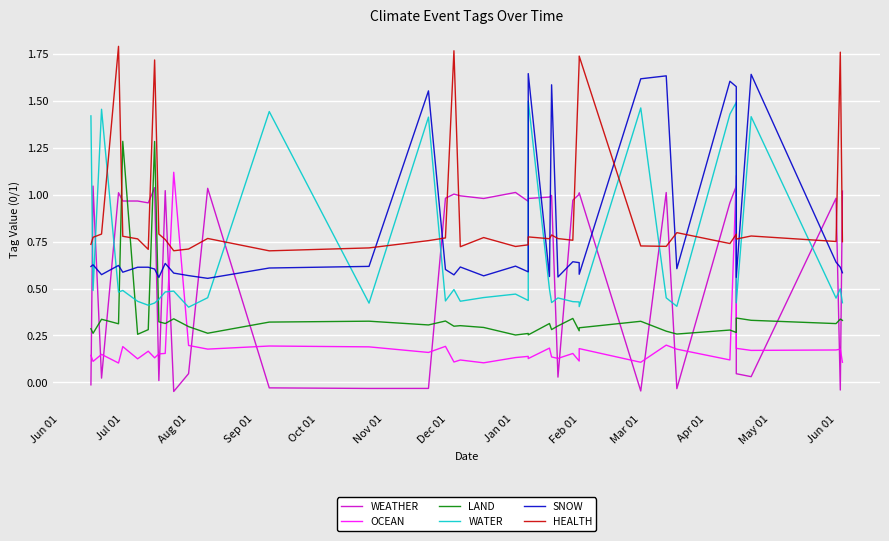

How many times do SNOW and WEATHER cross each other?

17